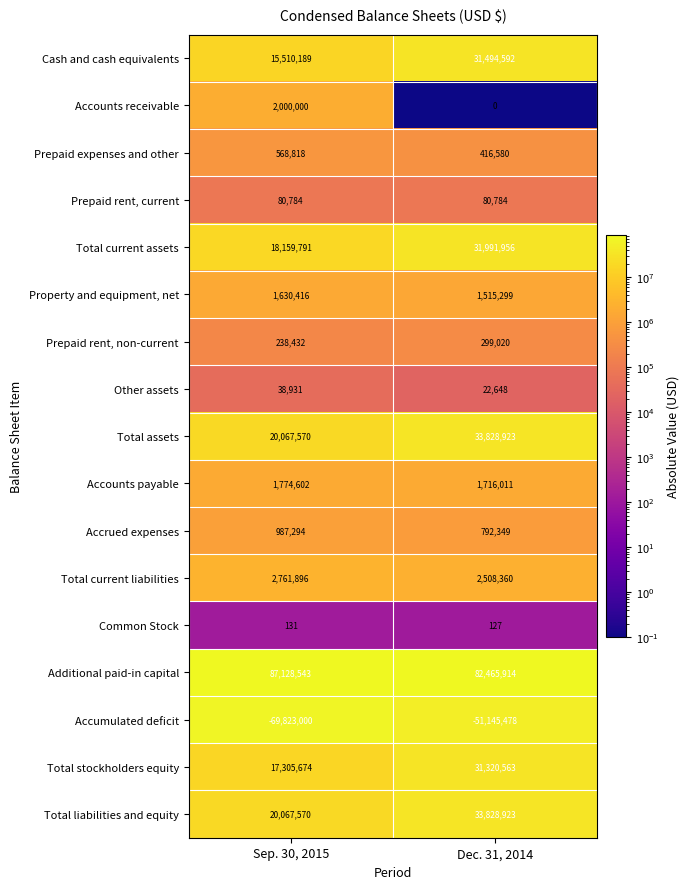

True or false: Accumulated deficit has a value of -51145478 at Dec. 31, 2014.

True